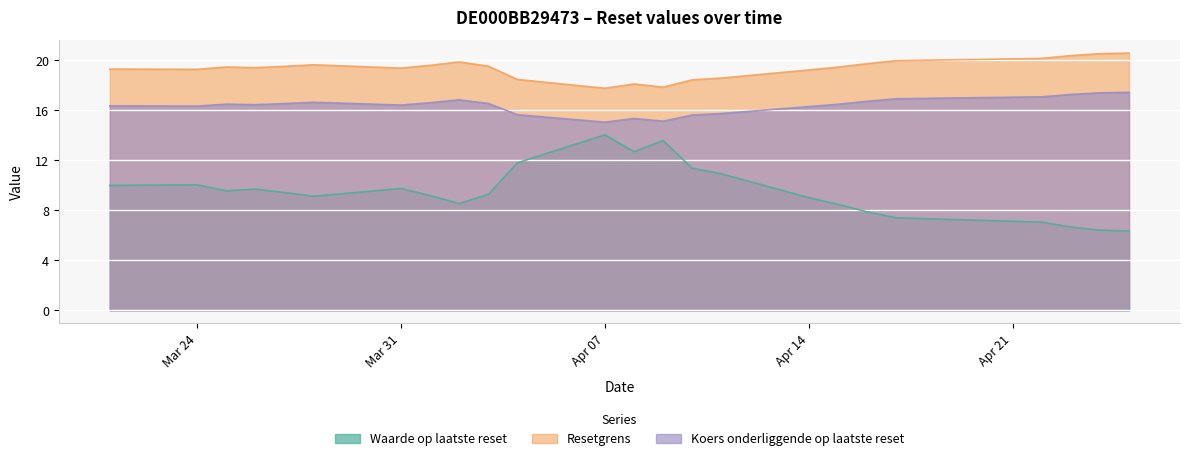

How many data points in Koers onderliggende op laatste reset are above 16?

18